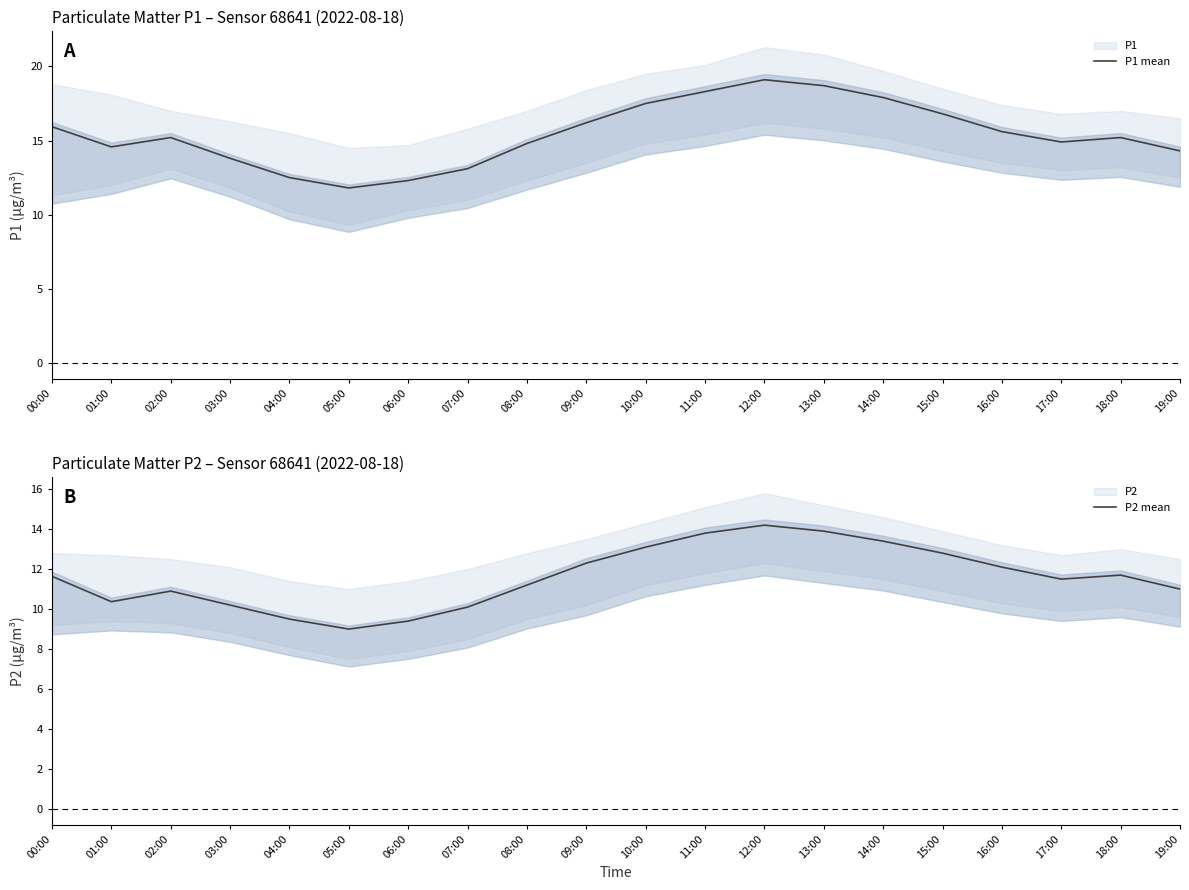

What is the difference between the maximum and minimum values in the P1 mean series?

7.3